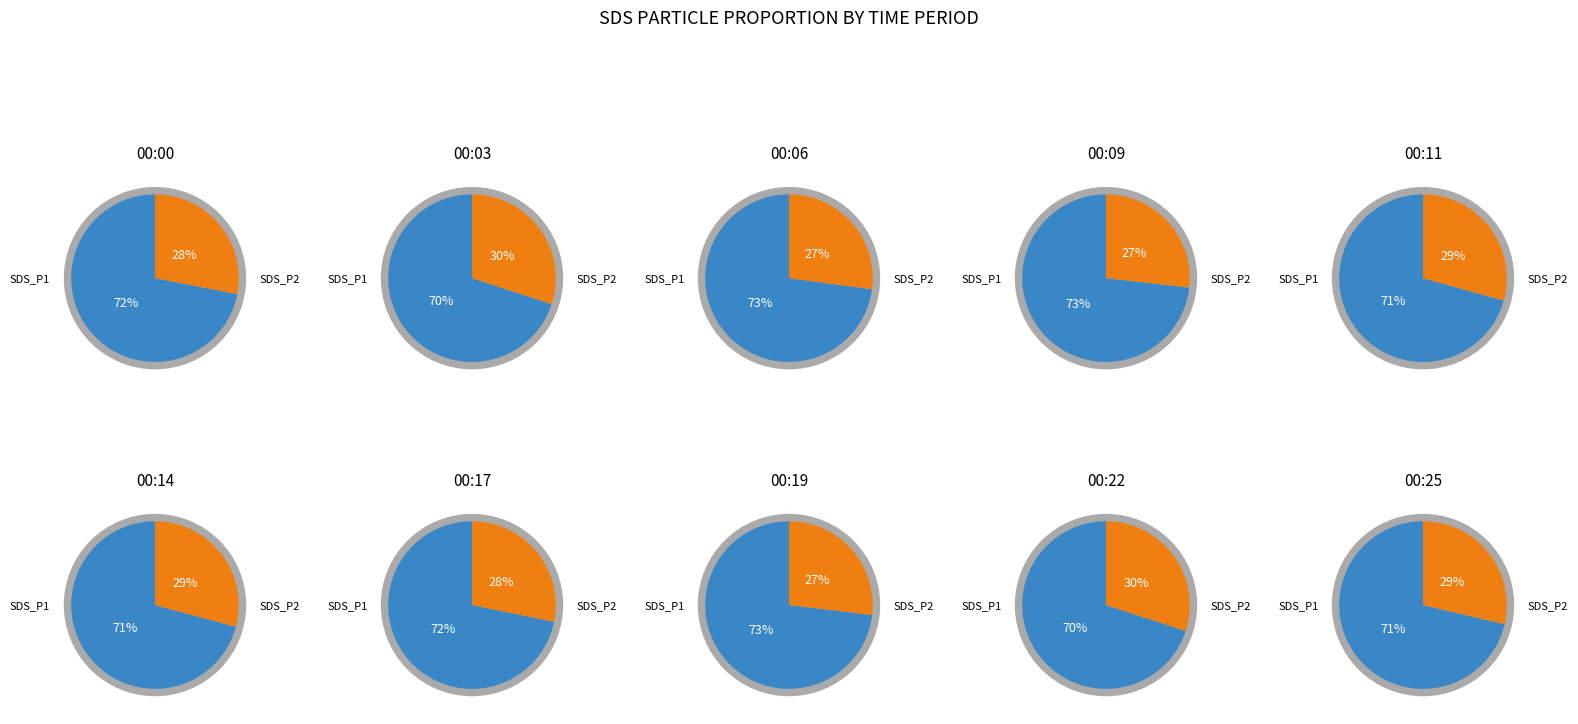

Do 00:06 and 00:22 together represent more than half of the pie?

No